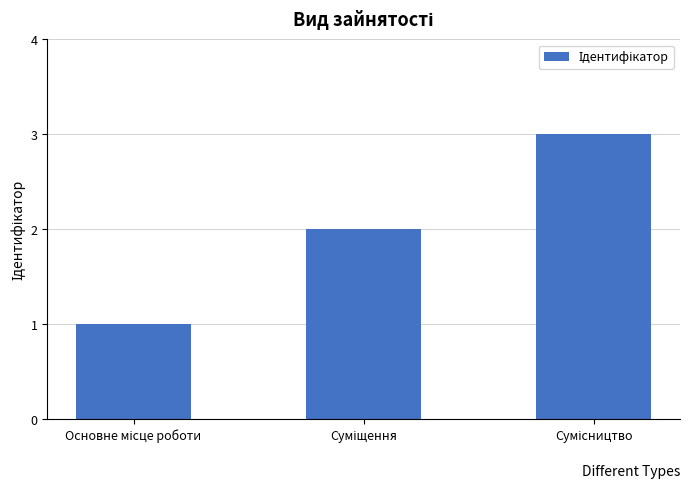

What is the greatest value displayed?

3